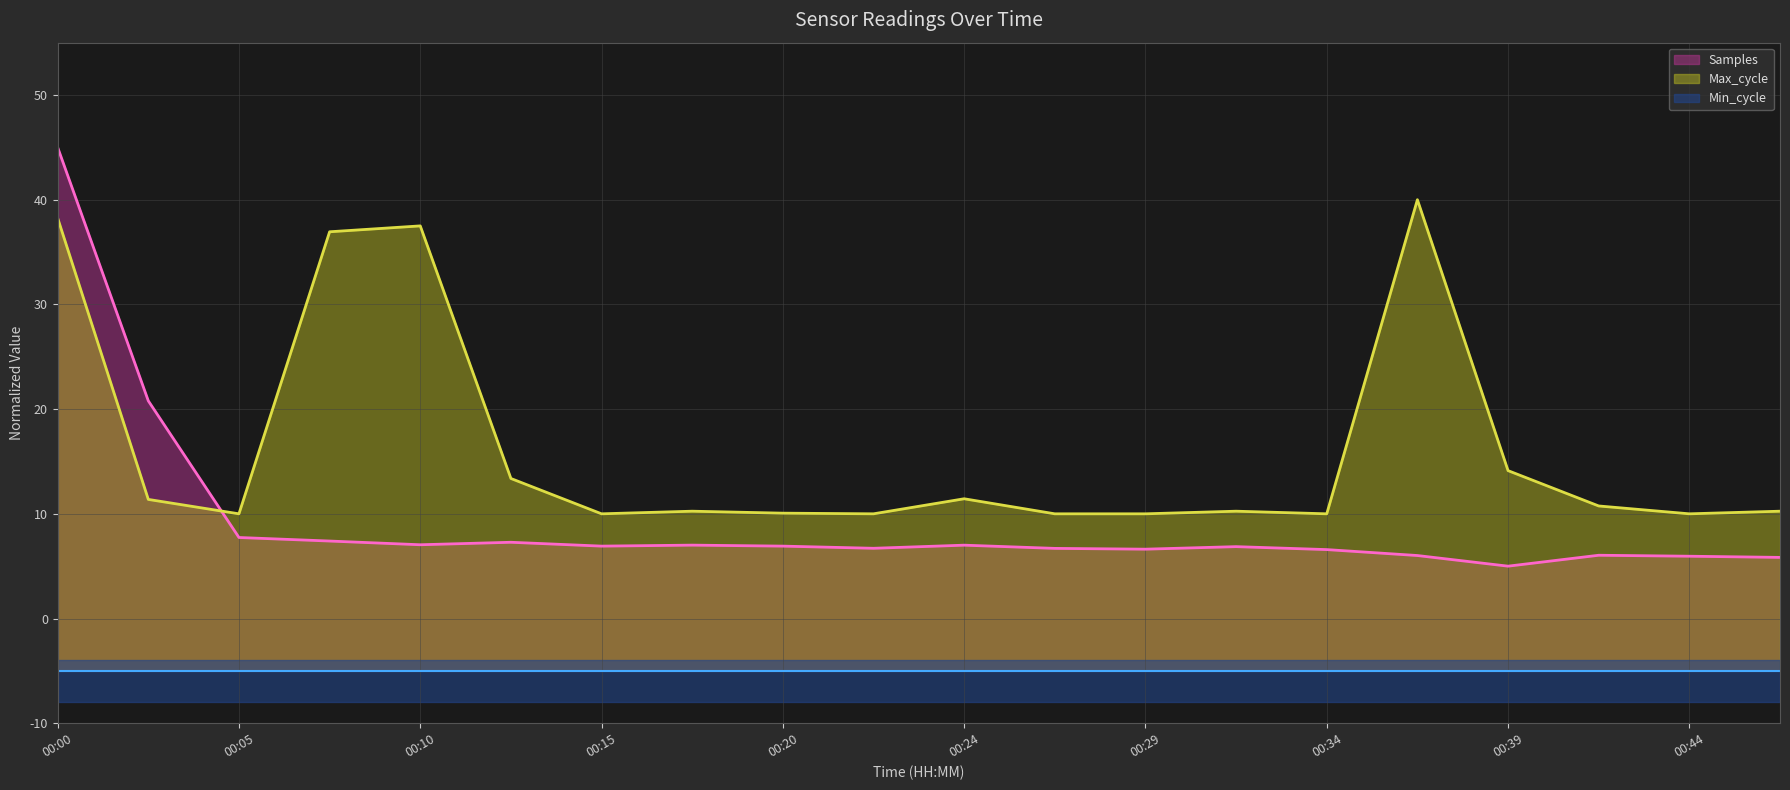

How many categories are shown in the chart?

20